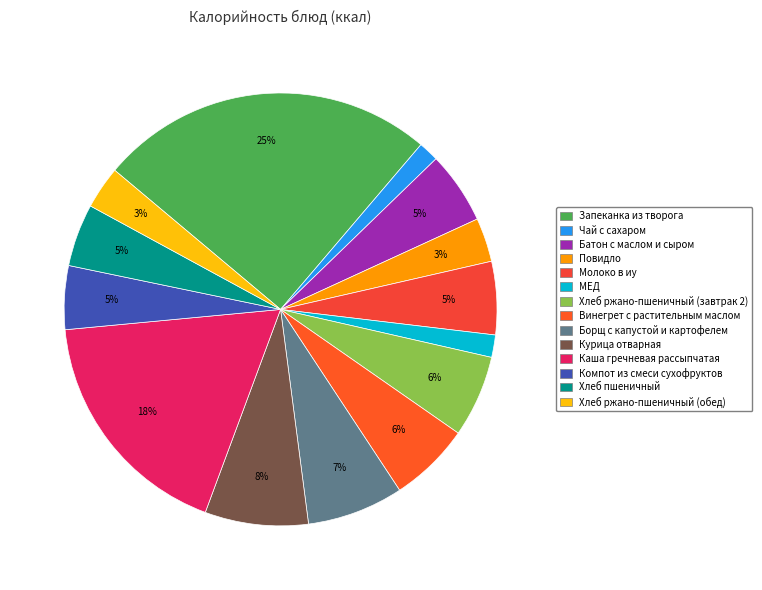

Which category has the biggest portion of the pie?

Запеканка из творога